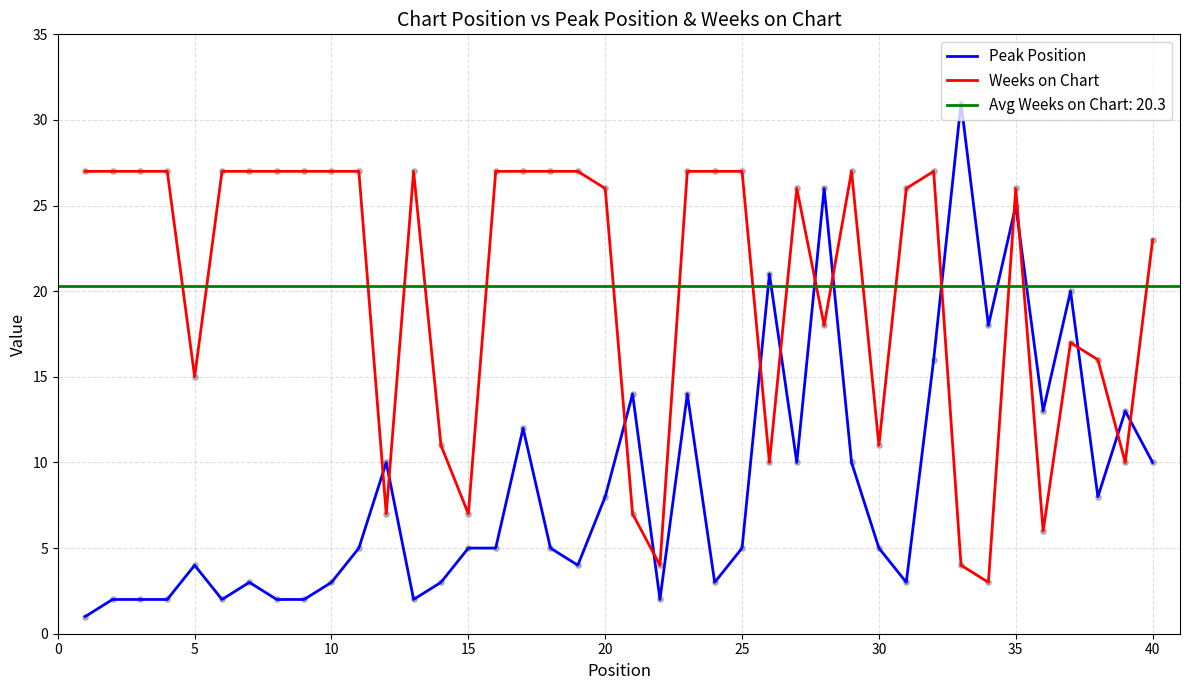

What is the maximum value for Weeks on Chart?

27